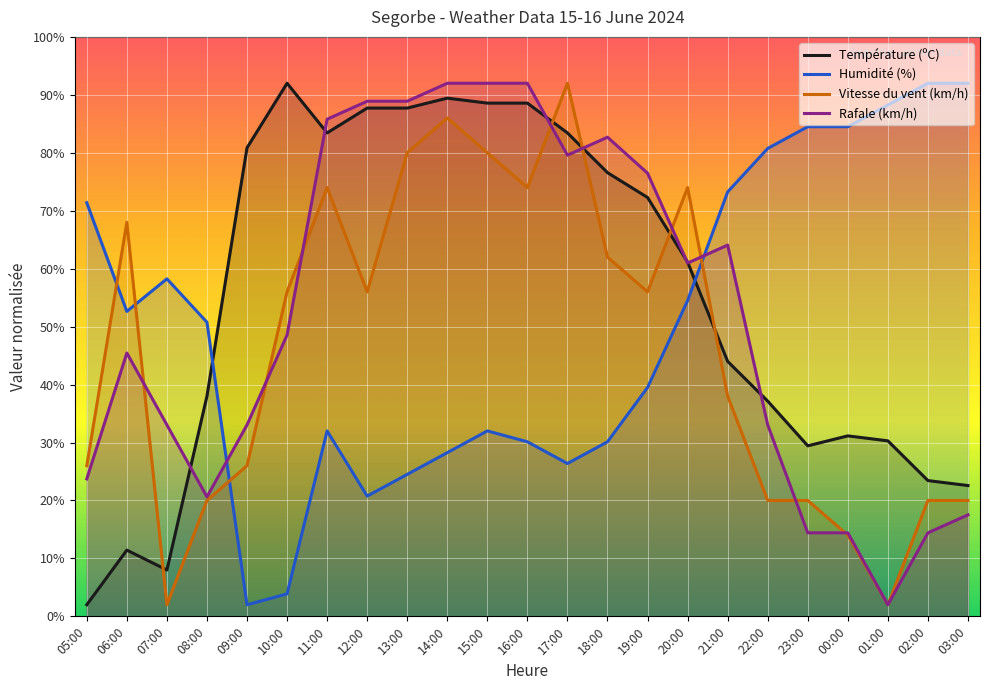

Is the value of Vitesse du vent (km/h) at 00:00 greater than the value of Rafale (km/h) at 02:00?

No